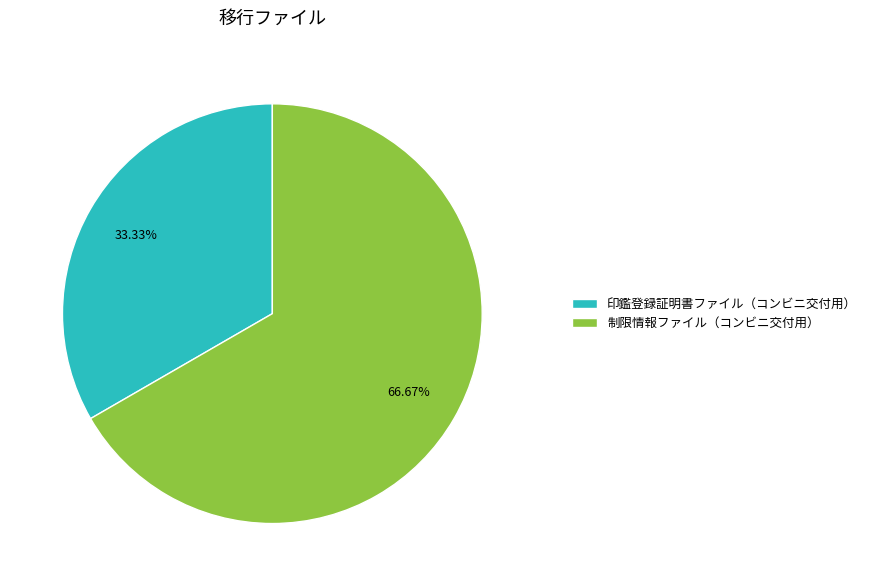

To the nearest percent, what portion does 制限情報ファイル（コンビニ交付用） represent?

67%